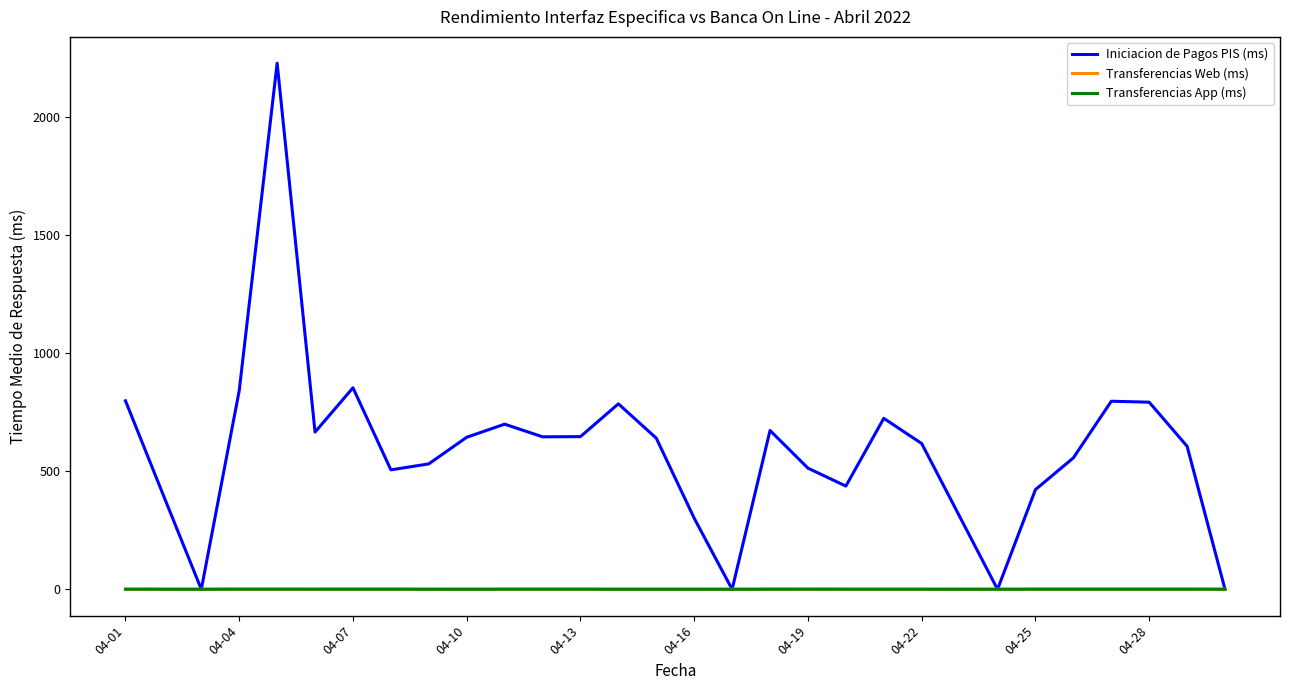

Does the chart have visible grid lines?

No